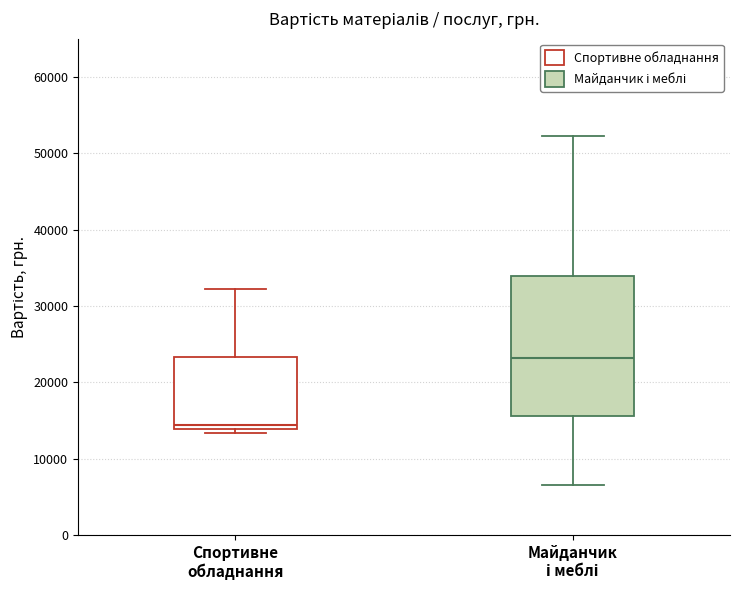

Where does the median line of the box for Майданчик і меблі sit on the y-axis? The values are not printed on the chart, so give them approximately, as read against the axis.

23000